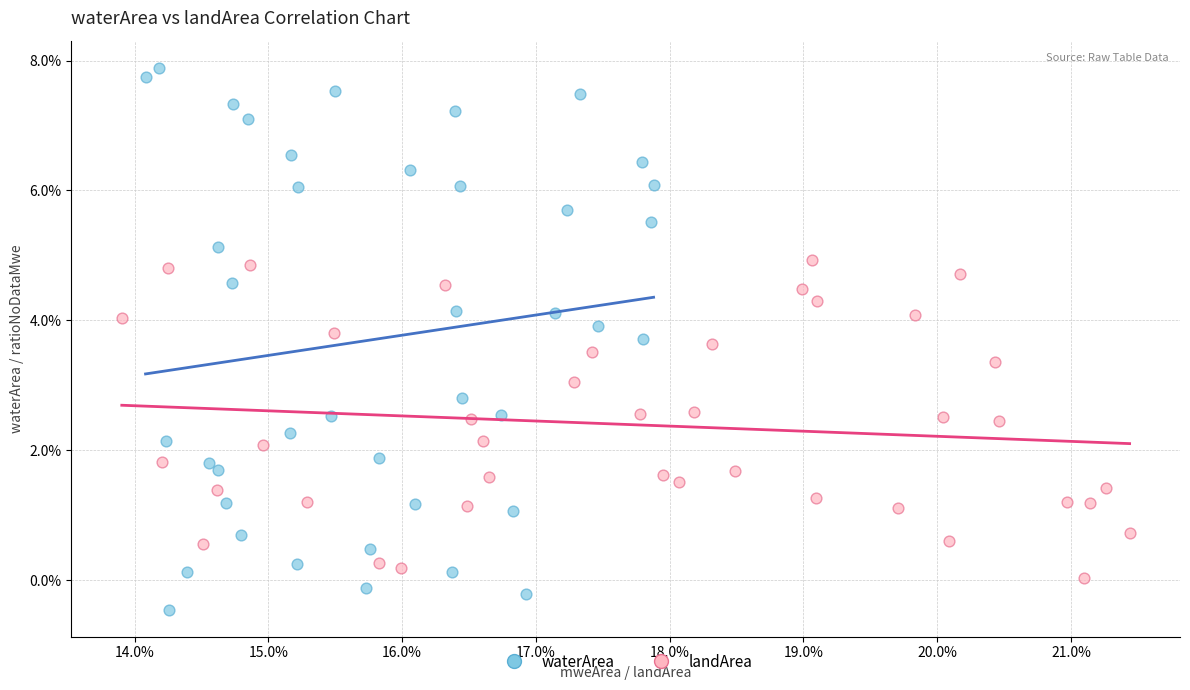

What are all the series names shown in the legend?

waterArea, landArea